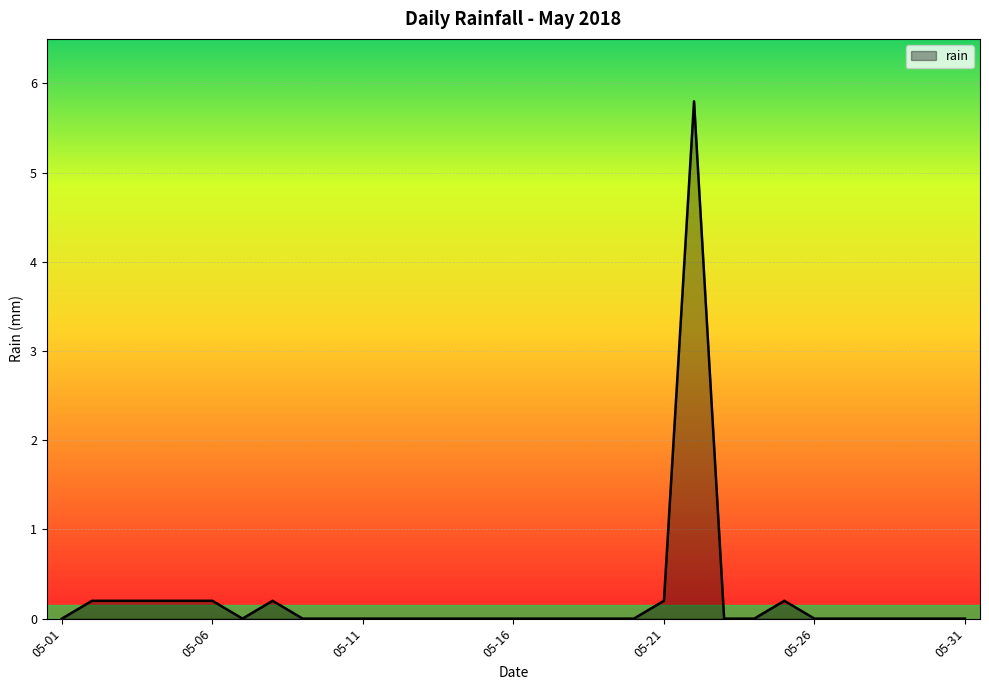

How many series are shown in this chart?

1